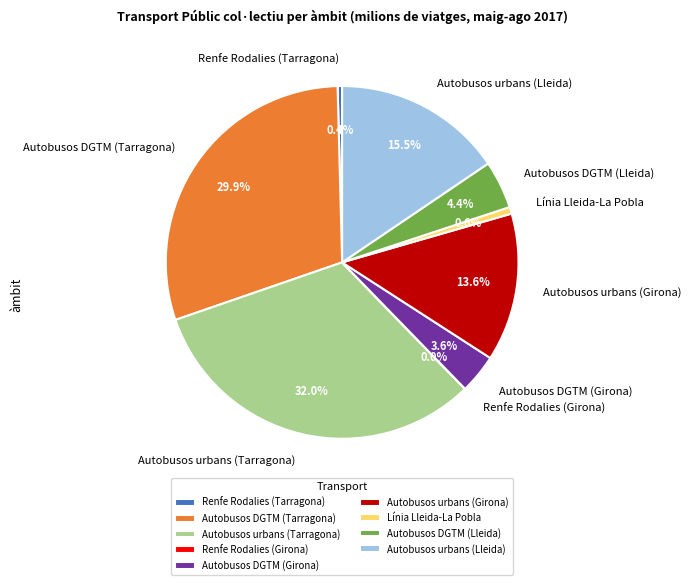

What percentage is NOT represented by Autobusos urbans (Tarragona)?

68.0%